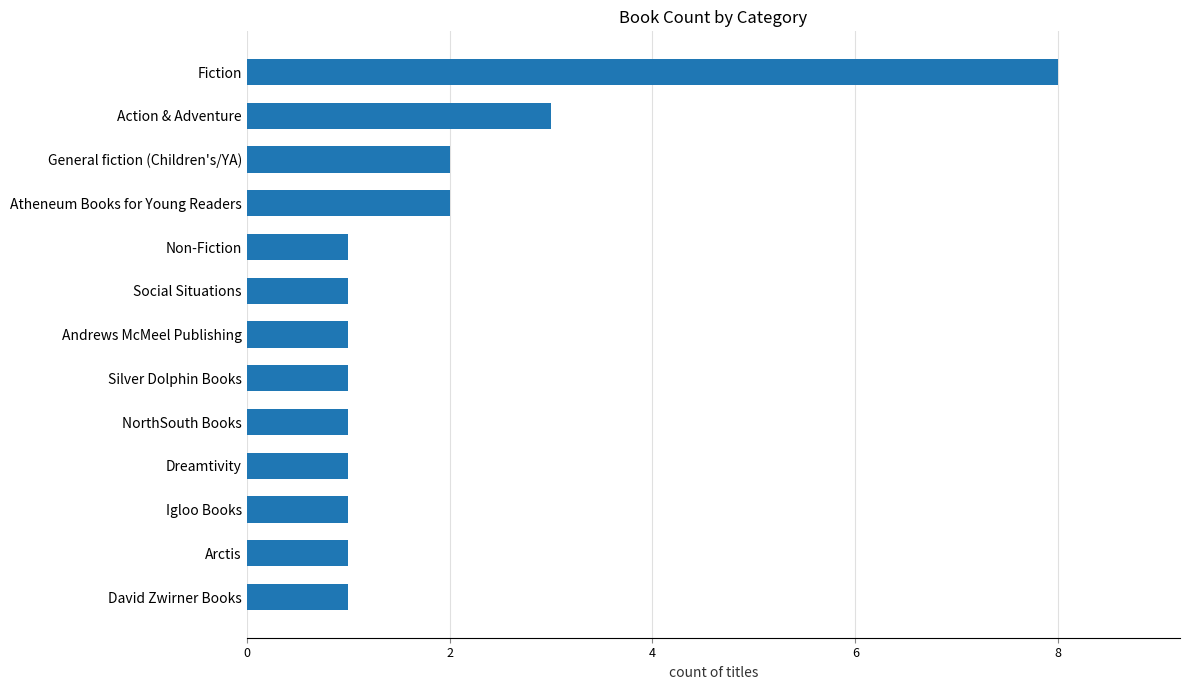

What is the ratio of the value at General fiction (Children's/YA) to the value at Dreamtivity?

2.0